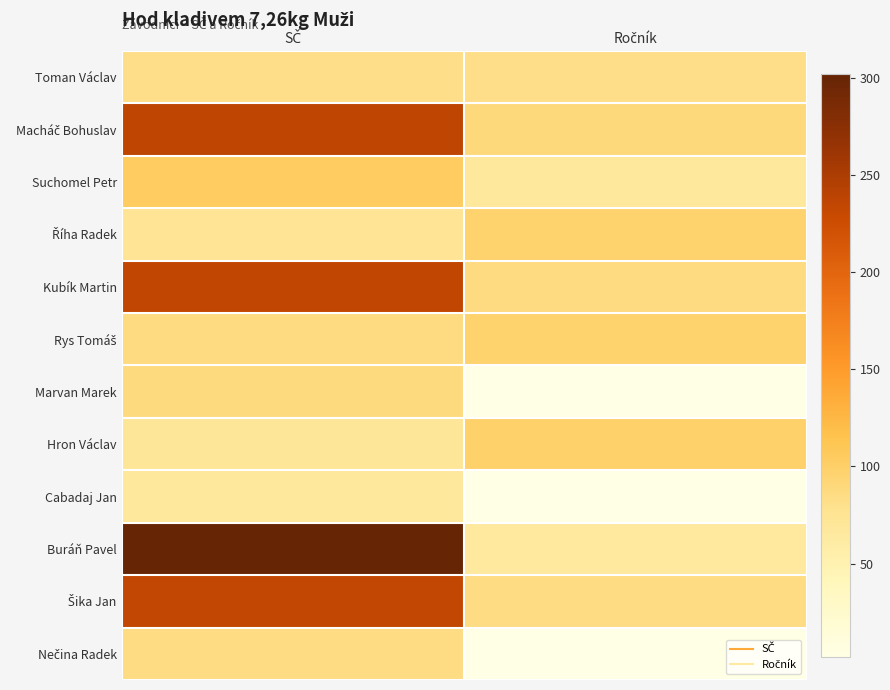

Which series has the widest spread of values?

Buráň Pavel